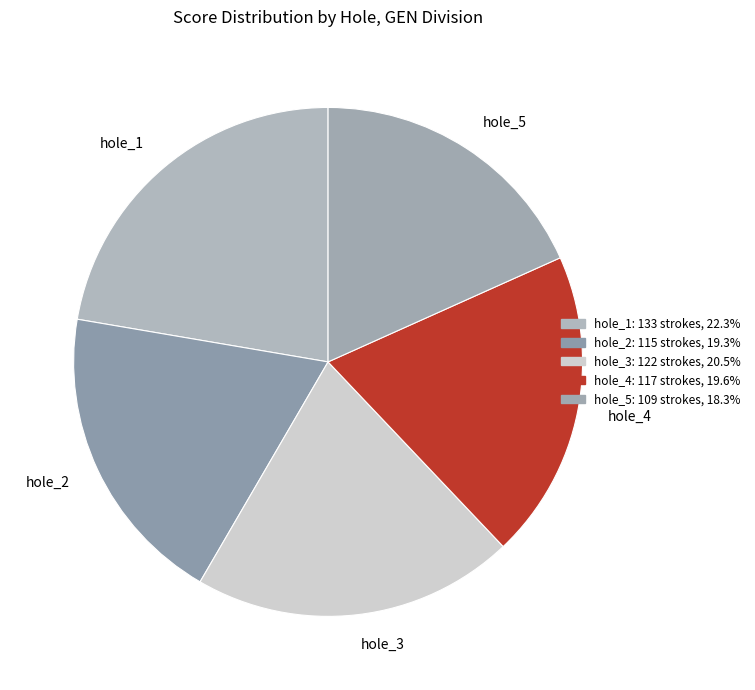

Is it true that hole_3 is 39% of the pie?

False